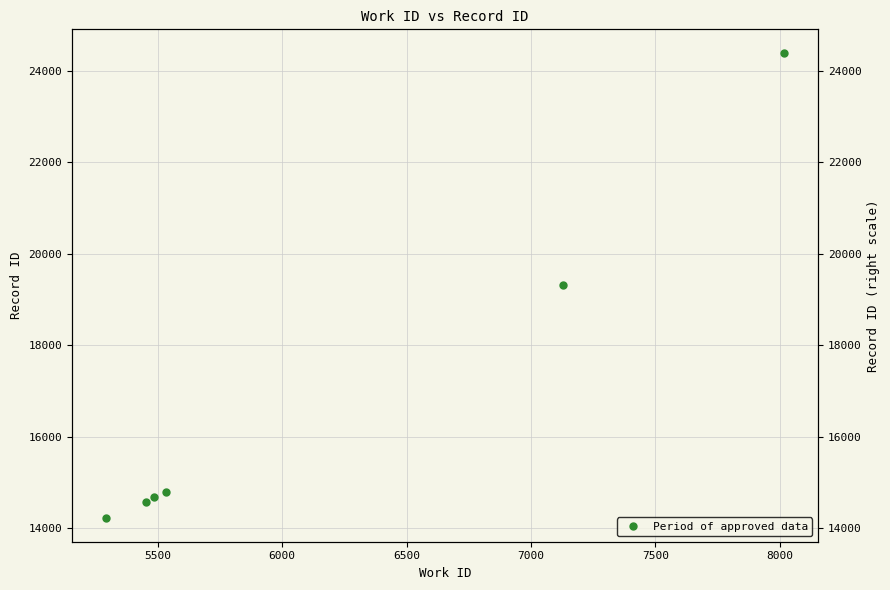

Reading left to right, list all the values displayed in this chart.

5000=14218	5500=14574	6000=14691	6500=14799	7000=19326	7500=24399